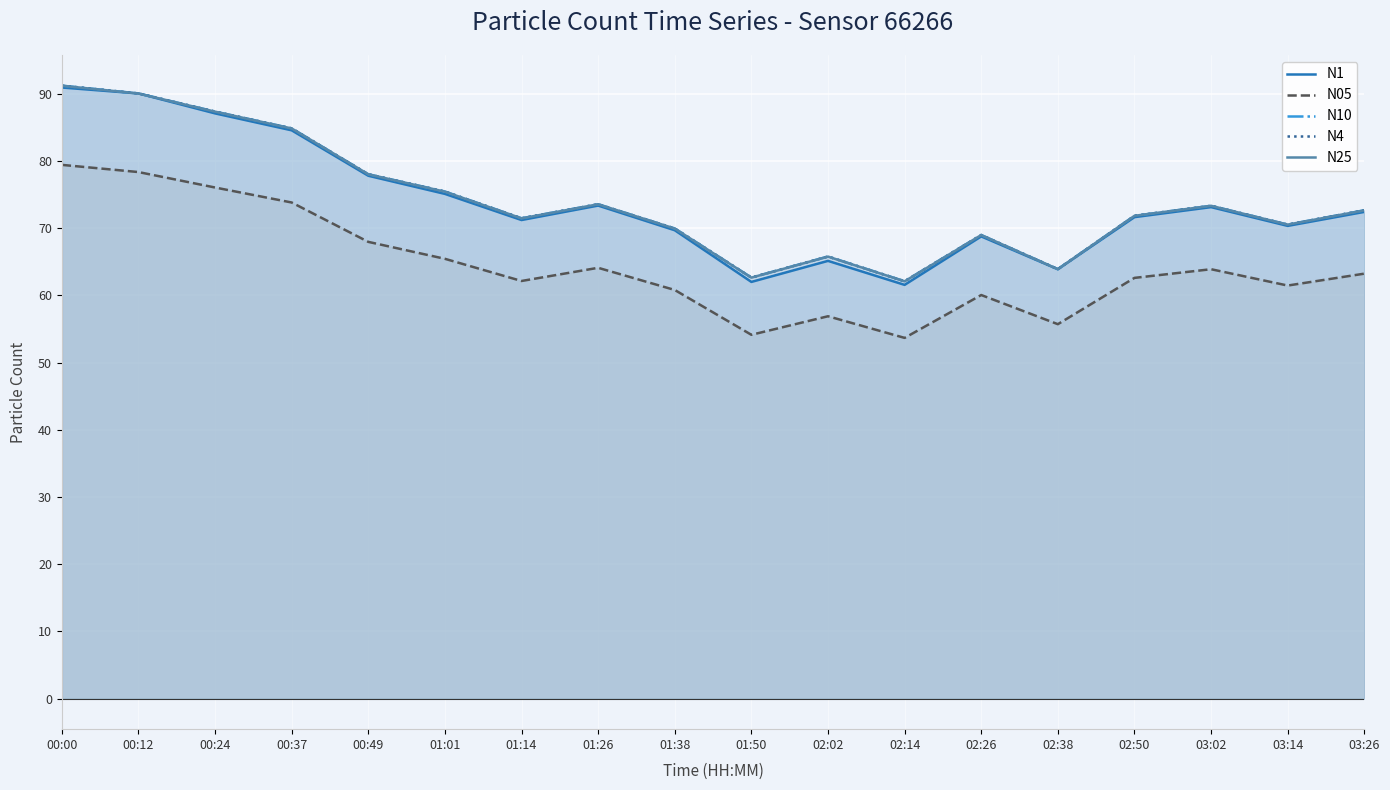

True or false: N10 and N4 intersect in this chart.

False